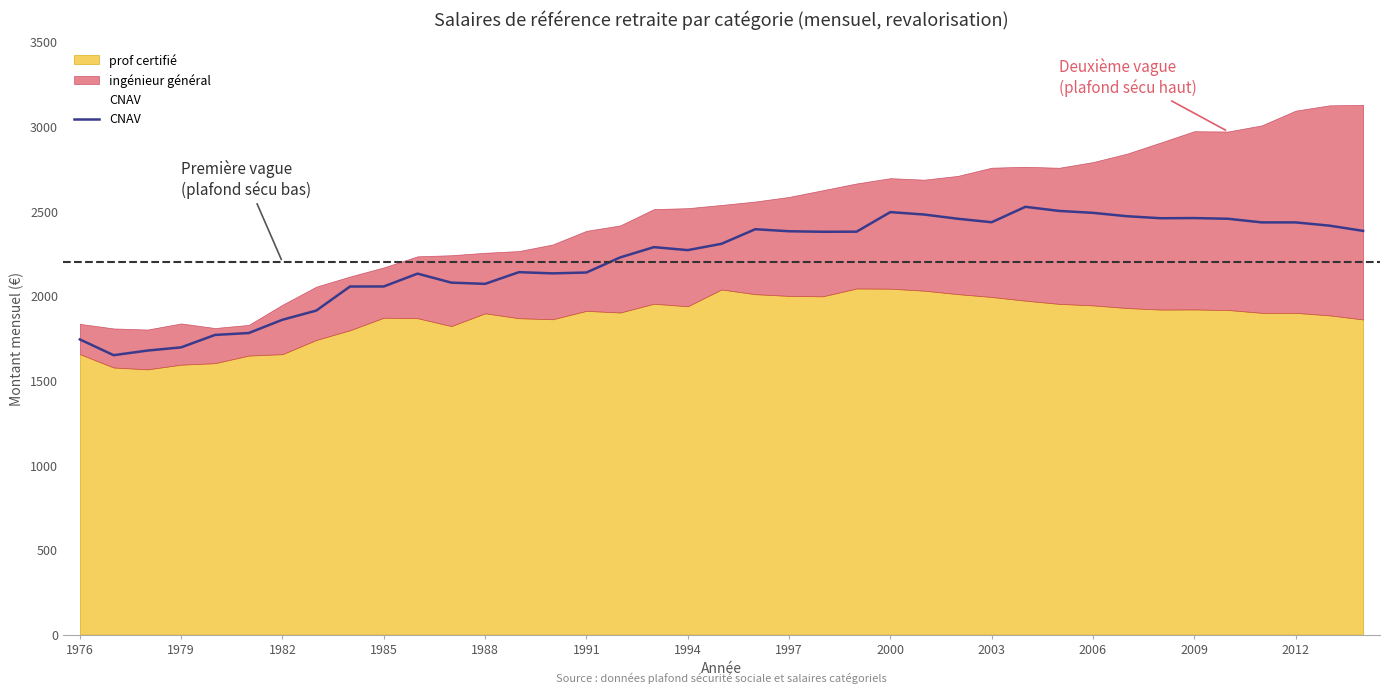

Reading left to right, list all the values displayed in this chart.

1743.5	1650.4	1677.6	1696.6	1769.9	1781.2	1859.7	1913.8	2056.1	2056.3	2132.1	2078.9	2071.6	2140.7	2133.7	2138.6	2227.8	2288.6	2270.9	2308.2	2394.4	2382.3	2379.4	2379.9	2495.4	2481.1	2456.1	2435.7	2526.7	2502.4	2491.1	2471.3	2459.3	2460.3	2456.1	2434.7	2434.7	2415.6	2384.6